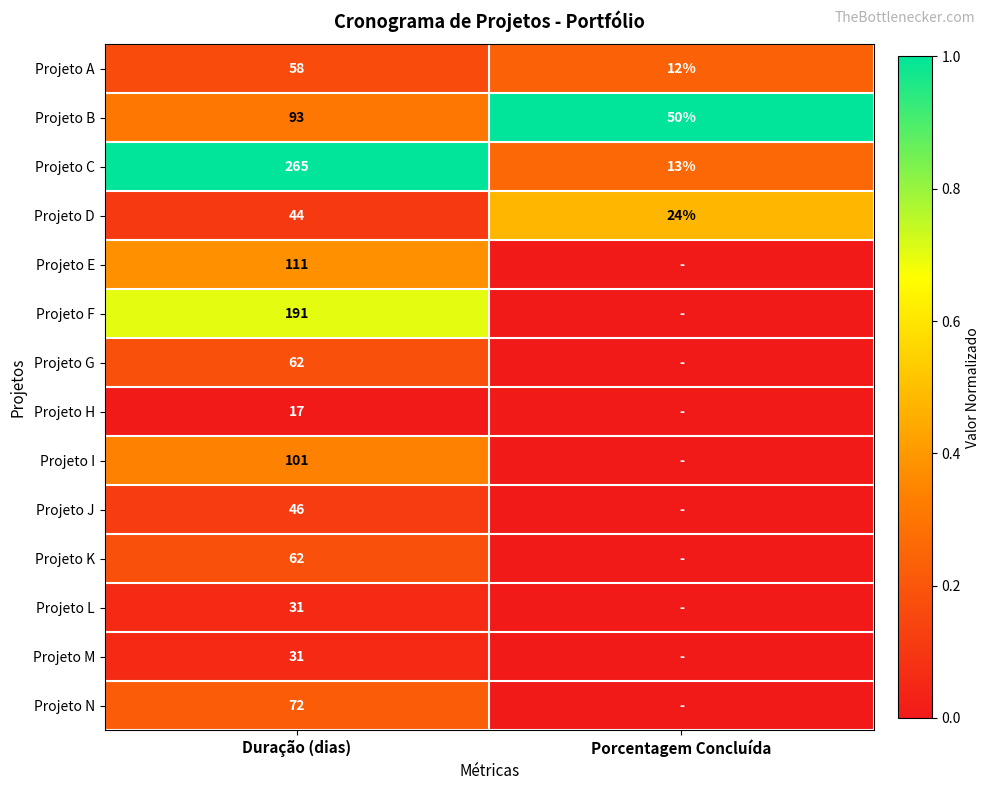

Rank the categories by Projeto C value from lowest to highest.

Porcentagem Concluída, Duração (dias)